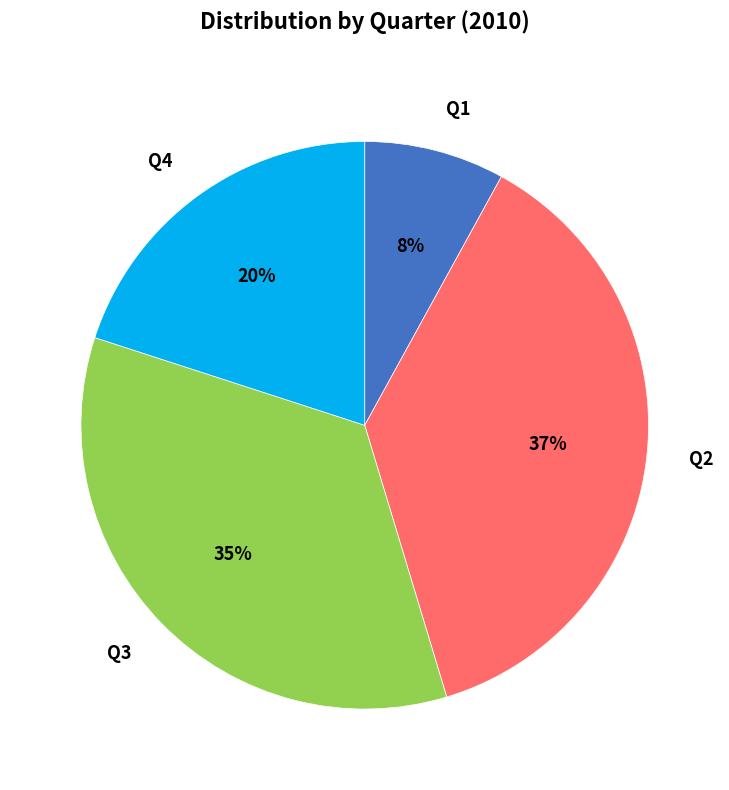

Count the number of slices in the pie.

4